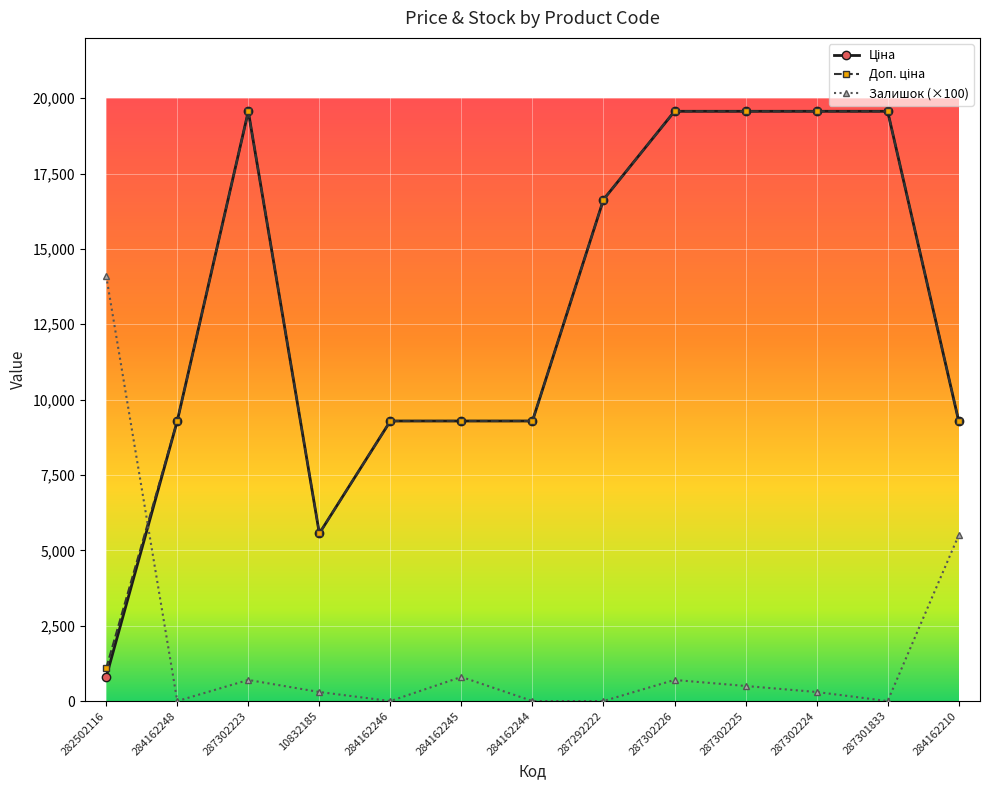

What is the difference between the highest and lowest values at 287302226?

18864.9